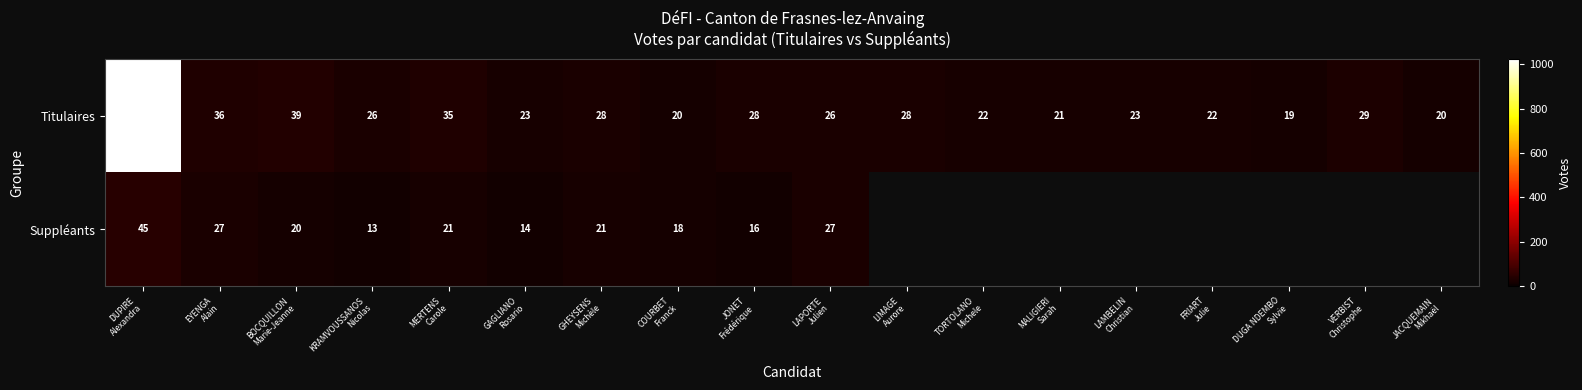

What is the difference between the second highest and second lowest values in the Titulaires series?

19